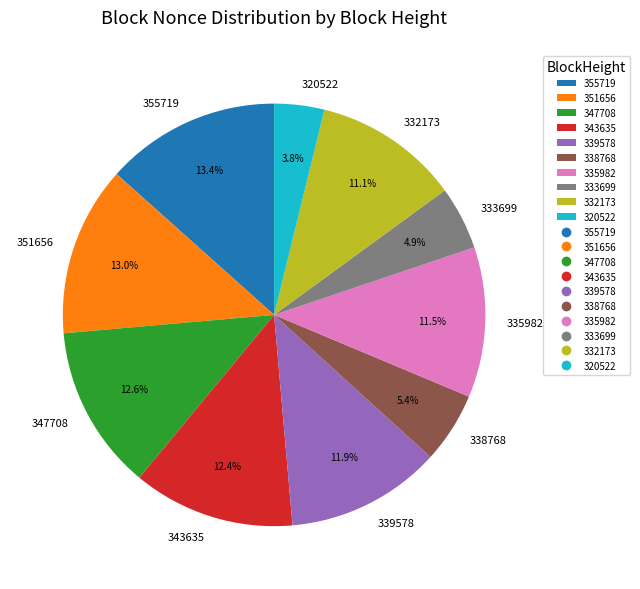

To the nearest percent, what is the average slice percentage?

10%